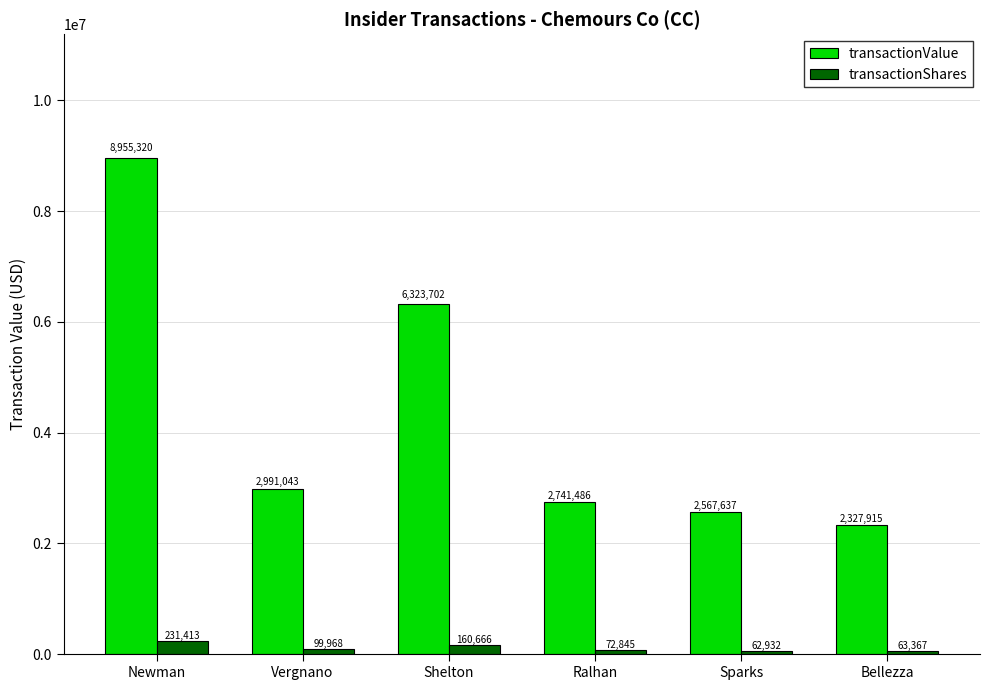

Which category has the highest value in the transactionShares series?

Newman